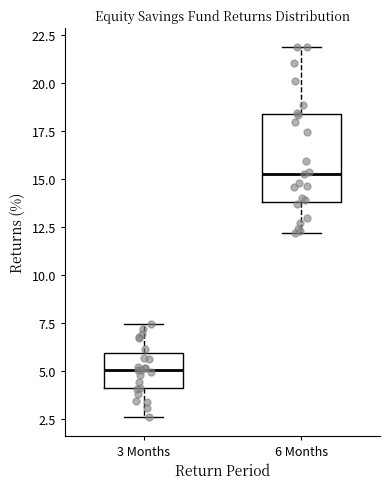

Where is the lower edge of the box for 6 Months on the y-axis? The values are not printed on the chart, so give them approximately, as read against the axis.

14.0